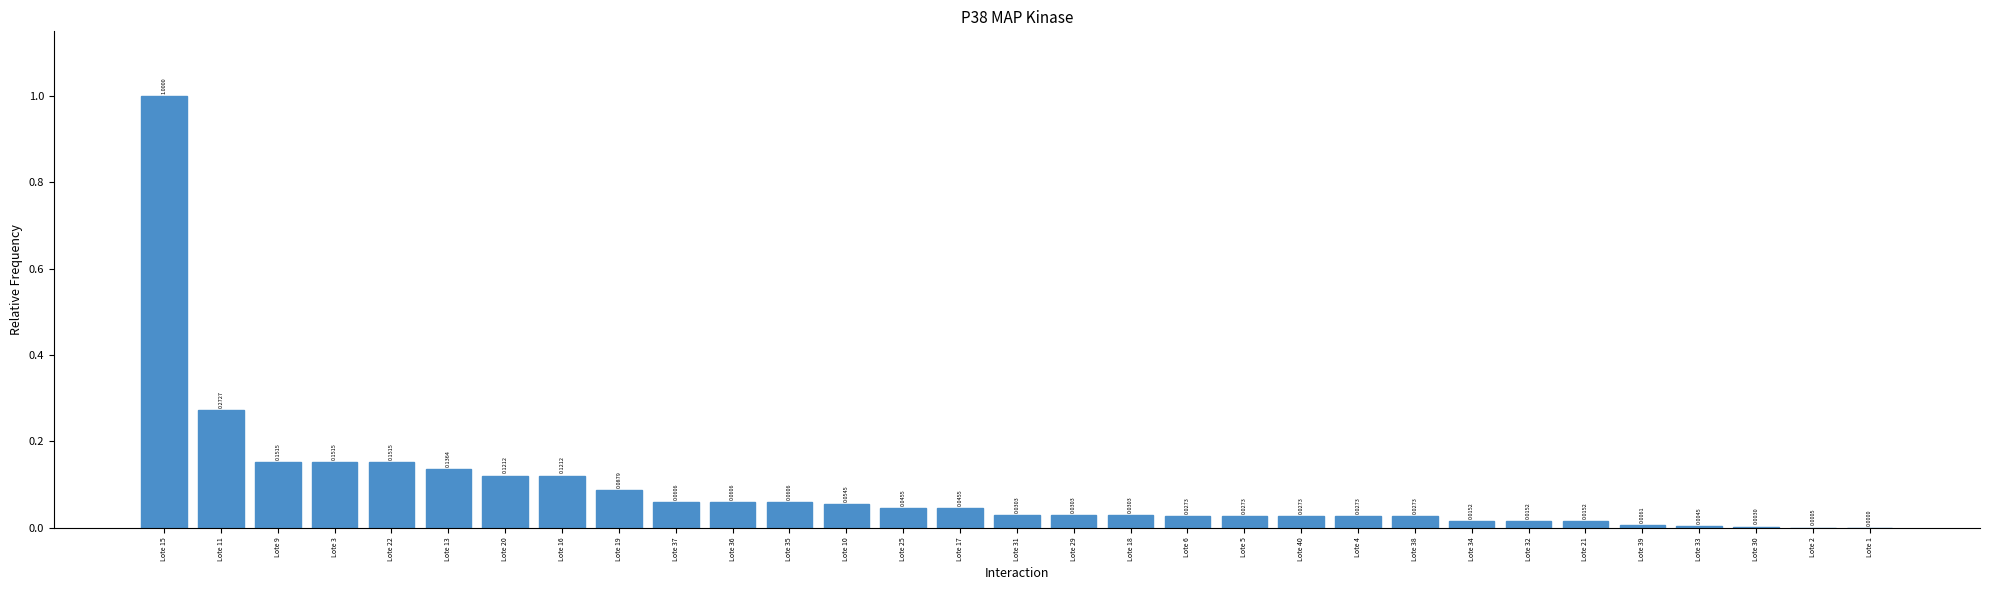

What is the sum of all values?

2.8